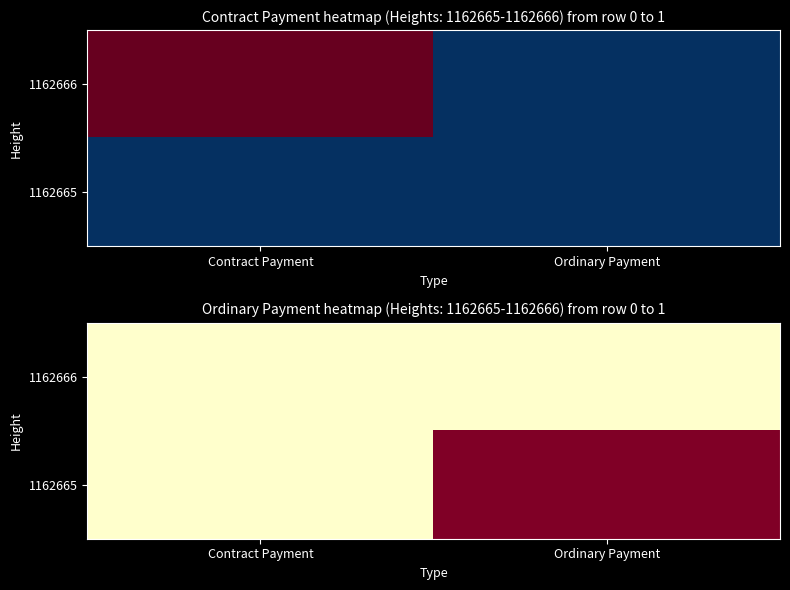

Count the number of categories in the chart.

2